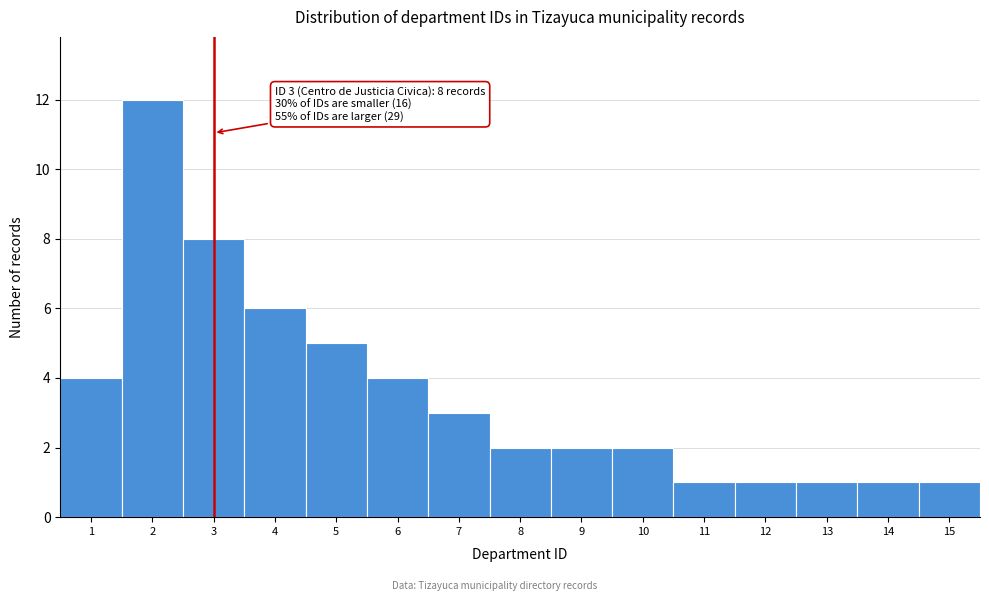

Reading left to right, extract all data points from this chart.

1=4	2=12	3=8	4=6	5=5	6=4	7=3	8=2	9=2	10=2	11=1	12=1	13=1	14=1	15=1